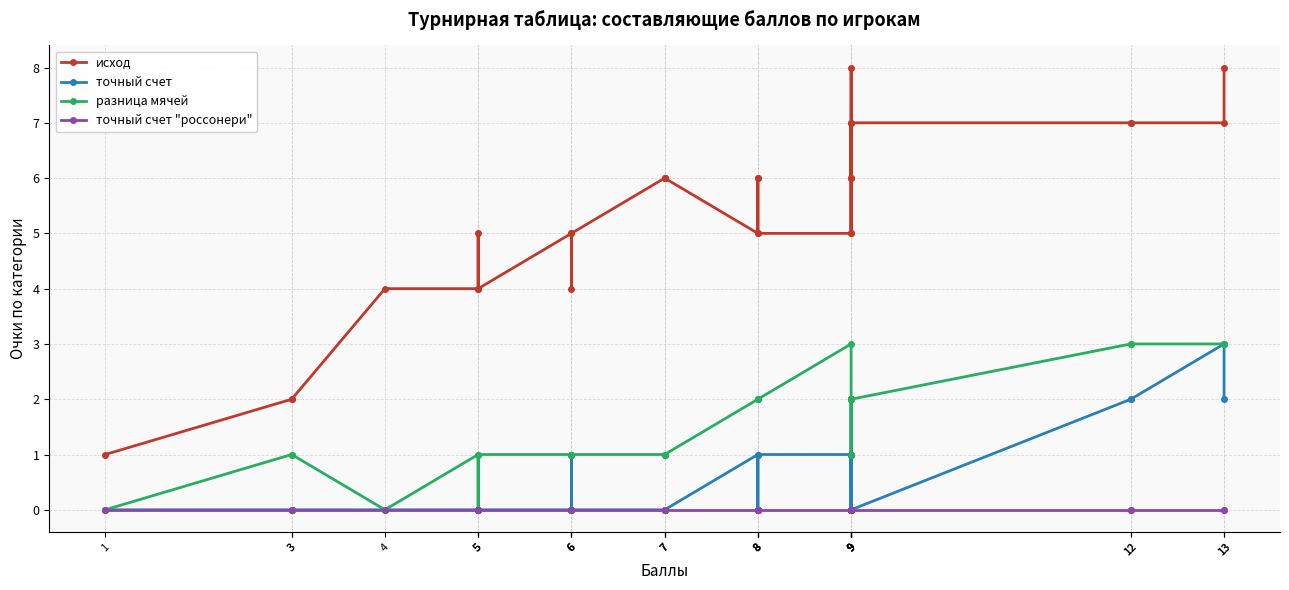

At which label is точный счет "россонери" closest to 0?

1